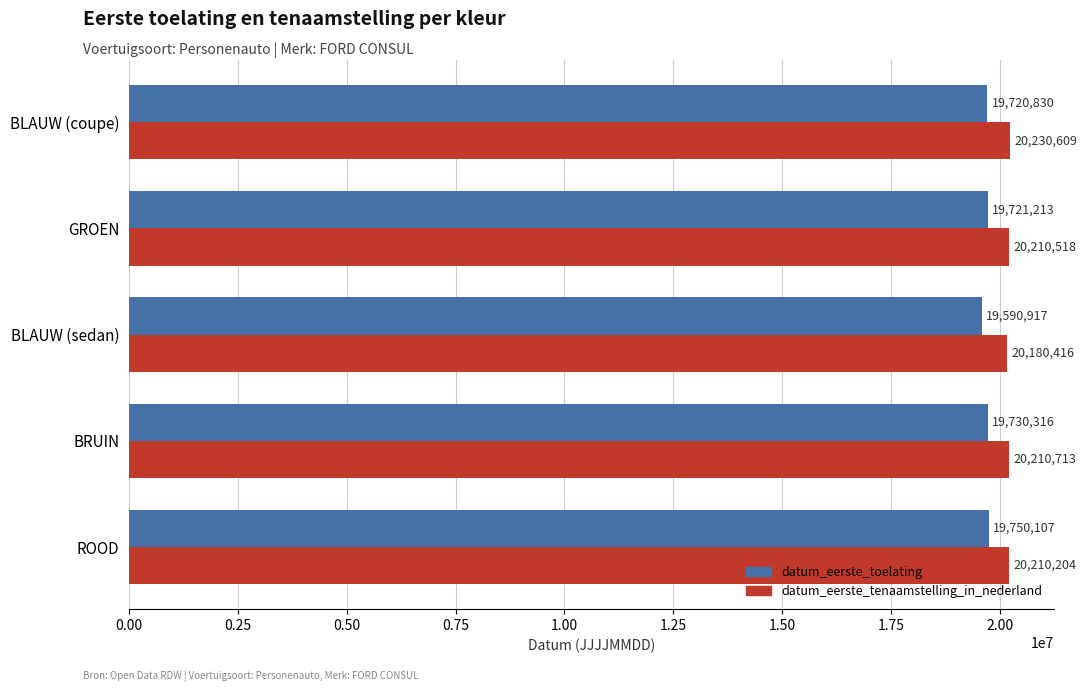

Which series changed the most between ROOD and BLAUW (coupe)?

datum_eerste_toelating